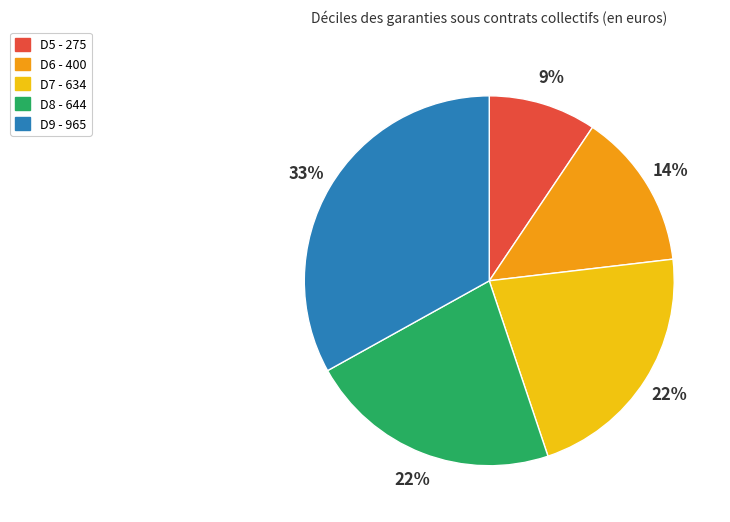

Count the number of slices in the pie.

5